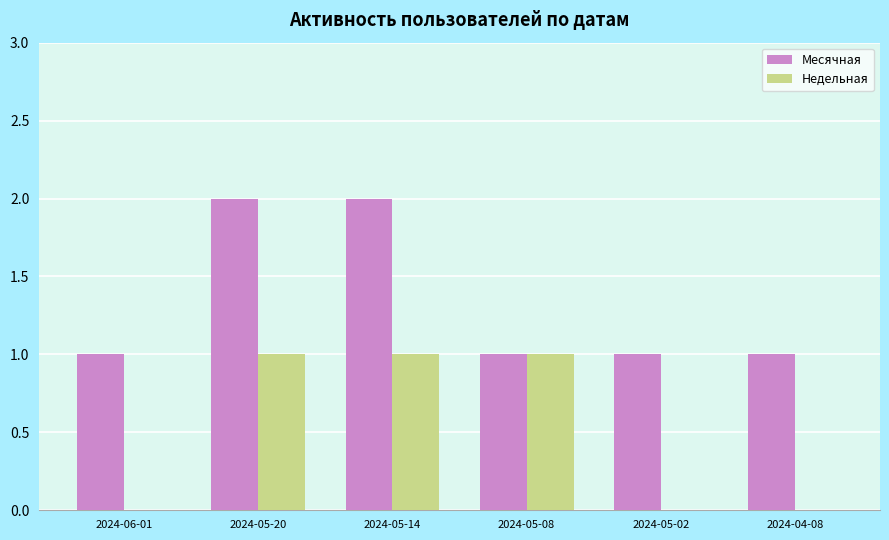

Reading left to right, what are all the values shown in this chart?

Месячная: 1	2	2	1	1	1
Недельная: 0	1	1	1	0	0